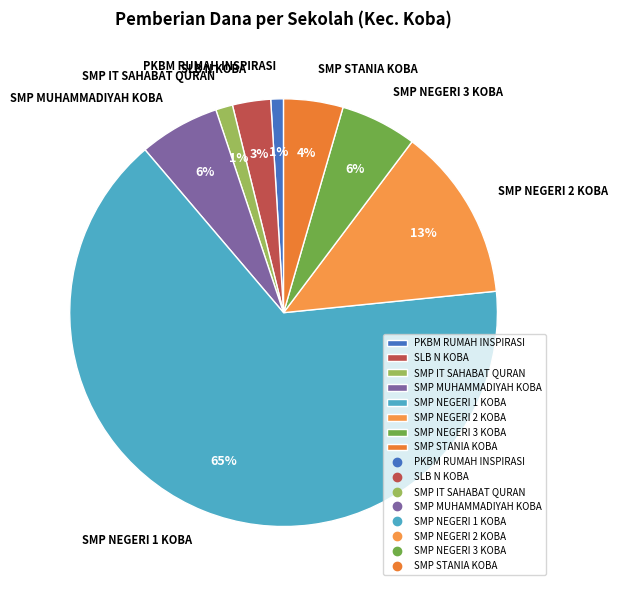

Which slice represents more than half of the pie?

SMP NEGERI 1 KOBA